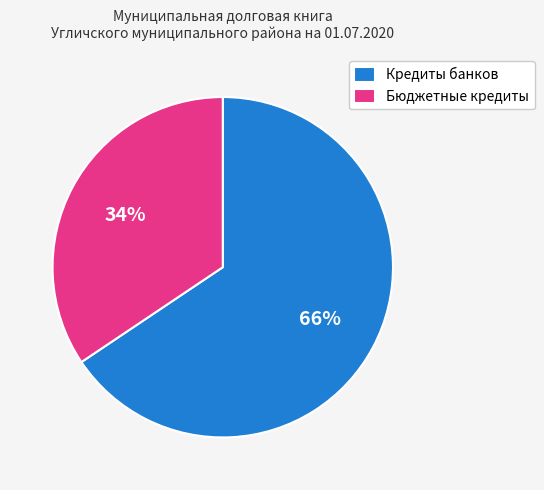

Which category has the smallest portion of the pie?

Бюджетные кредиты